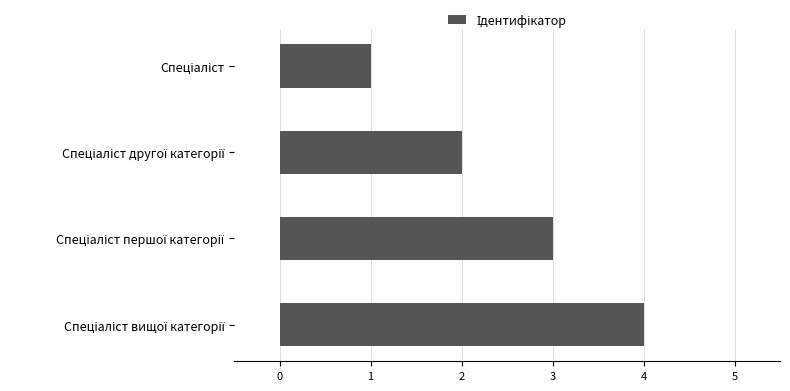

What is the sum of all values?

10